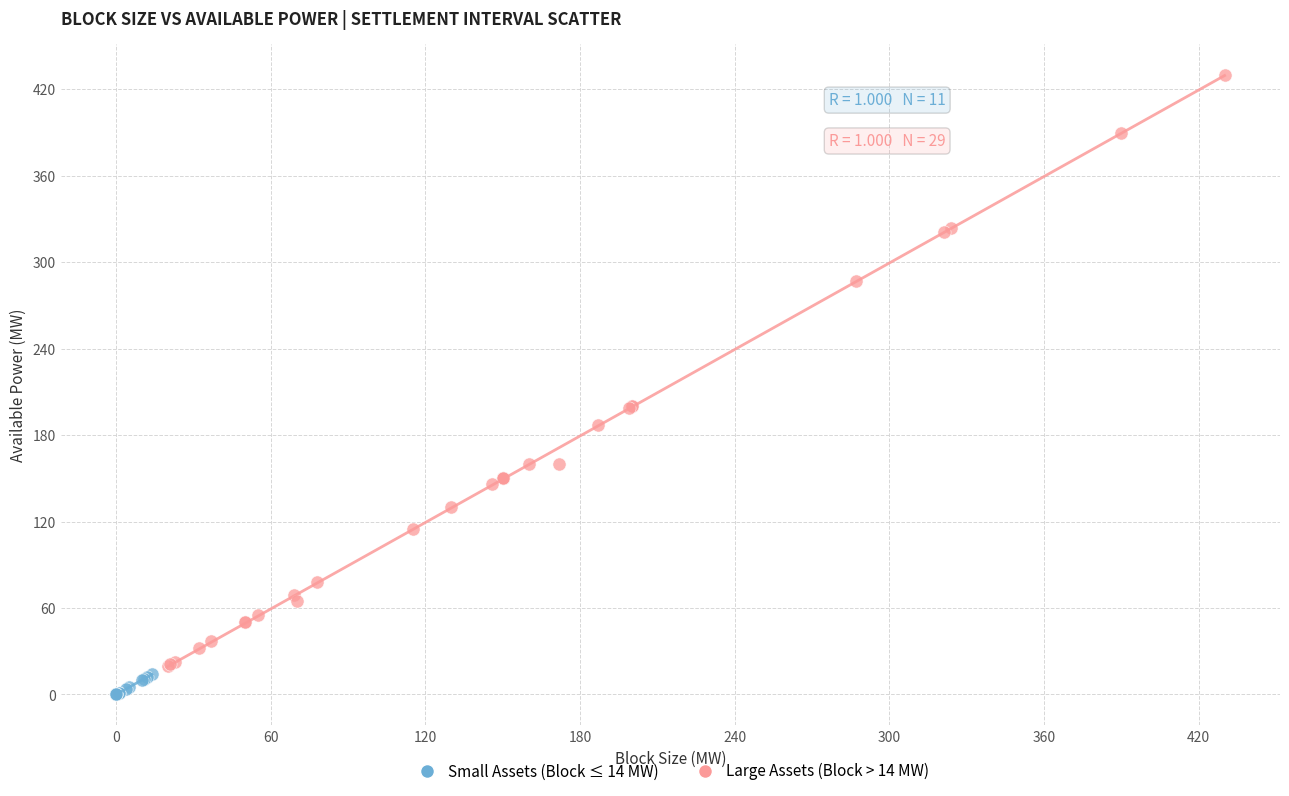

Which series contains the highest Y value?

Large Assets (Block > 14 MW)